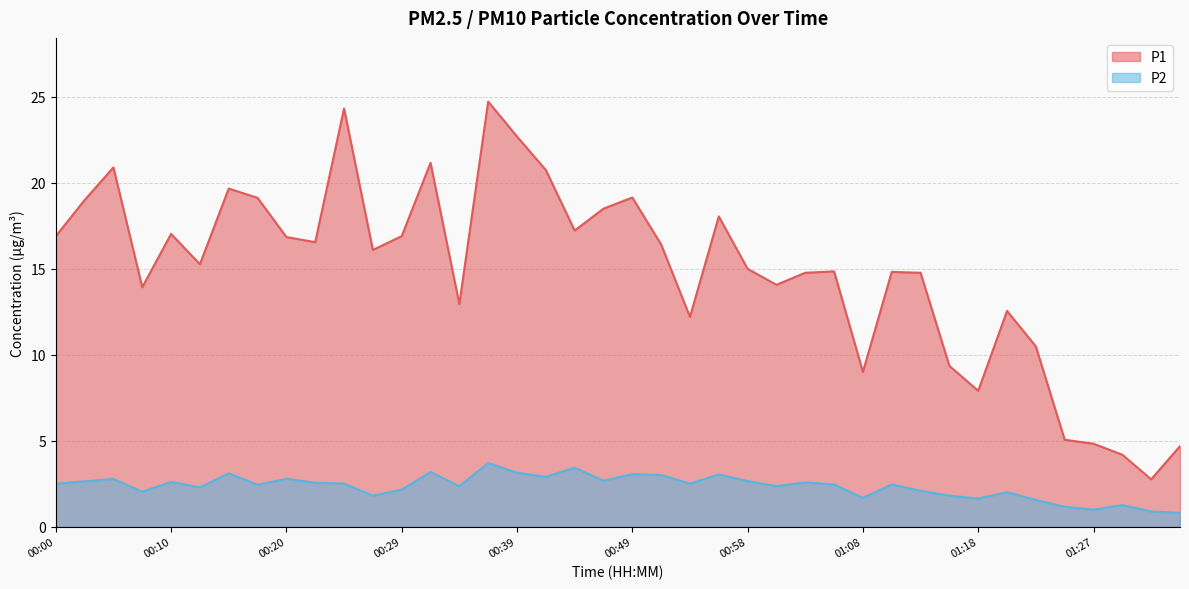

What position from the right is 01:13?

10